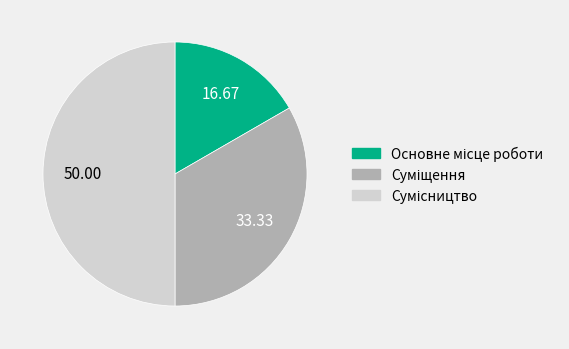

To the nearest percent, what is the difference between the Сумісництво and Основне місце роботи slice percentages?

33%